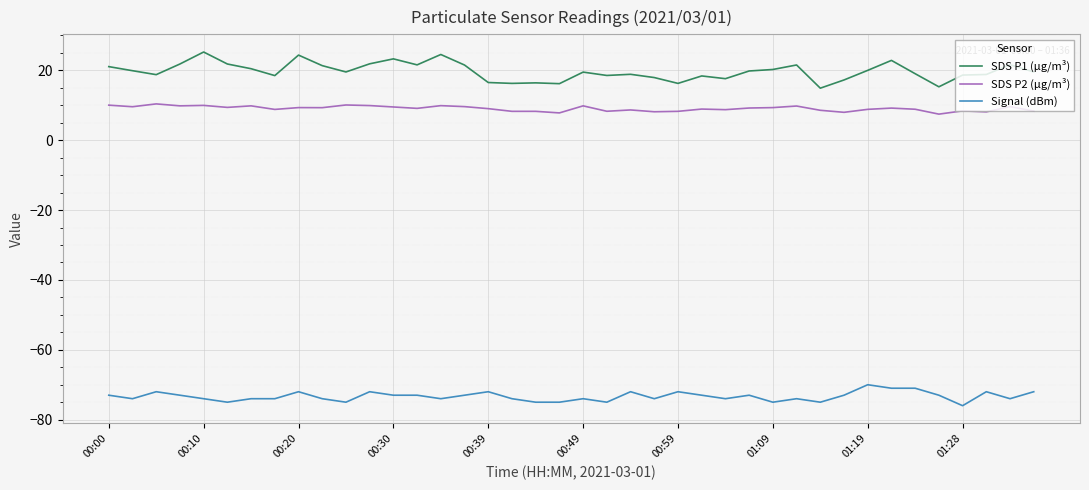

True or false: Signal (dBm) and SDS P1 (µg/m³) intersect in this chart.

False